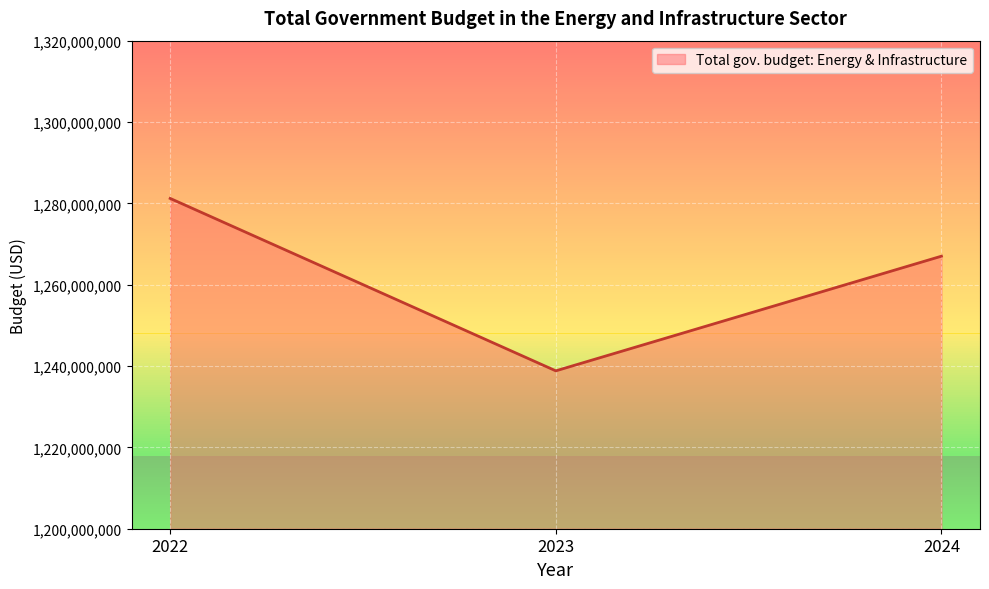

Where is the data nearest to the value 1260014500?

2024